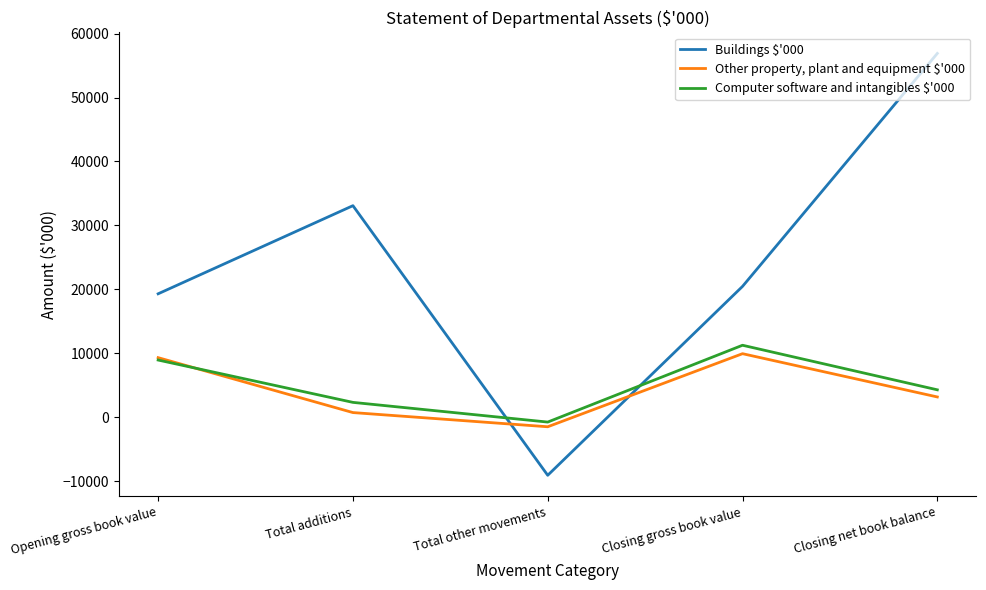

Does the chart have visible grid lines?

No